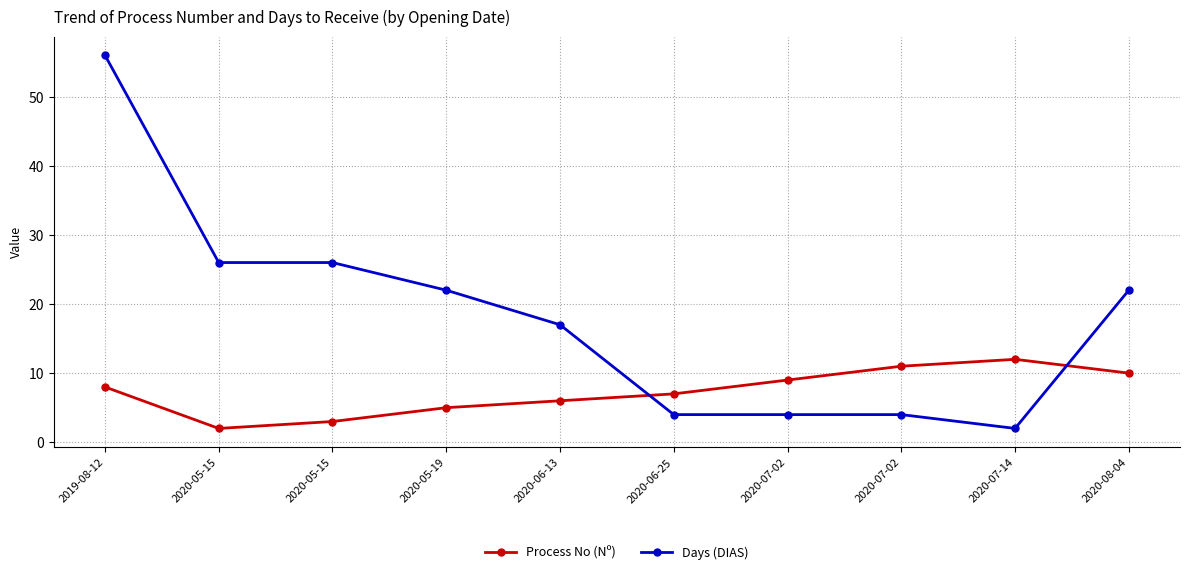

Is this an area chart (filled region under the line)?

No